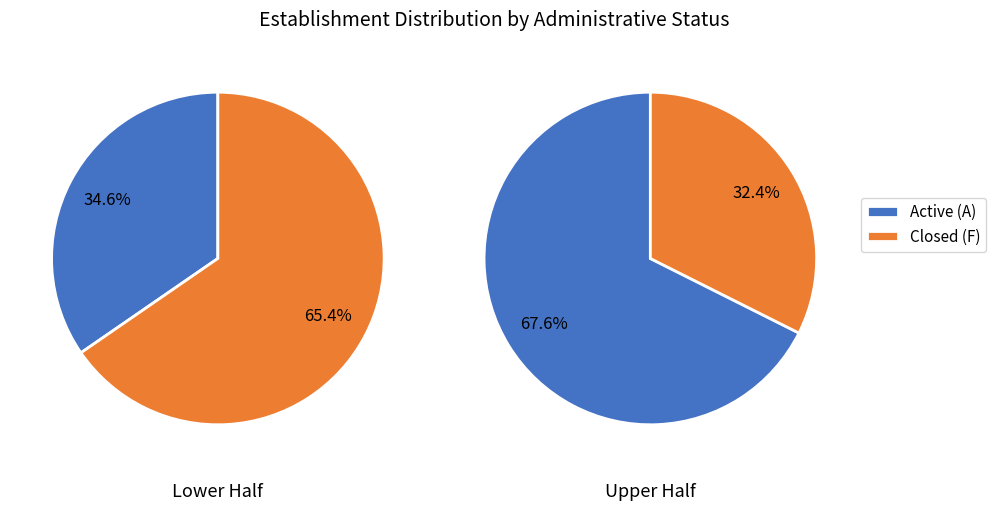

The 01 slice represents 9% of the pie. True or false?

False